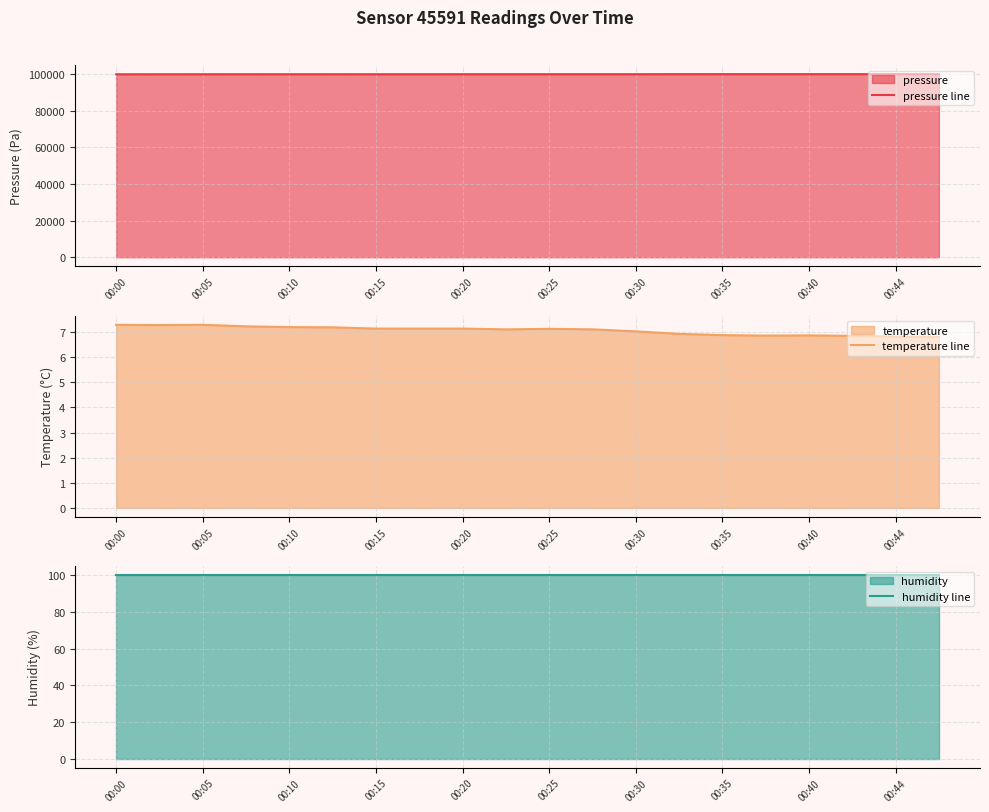

What is the average value of the pressure line series?

99919.2